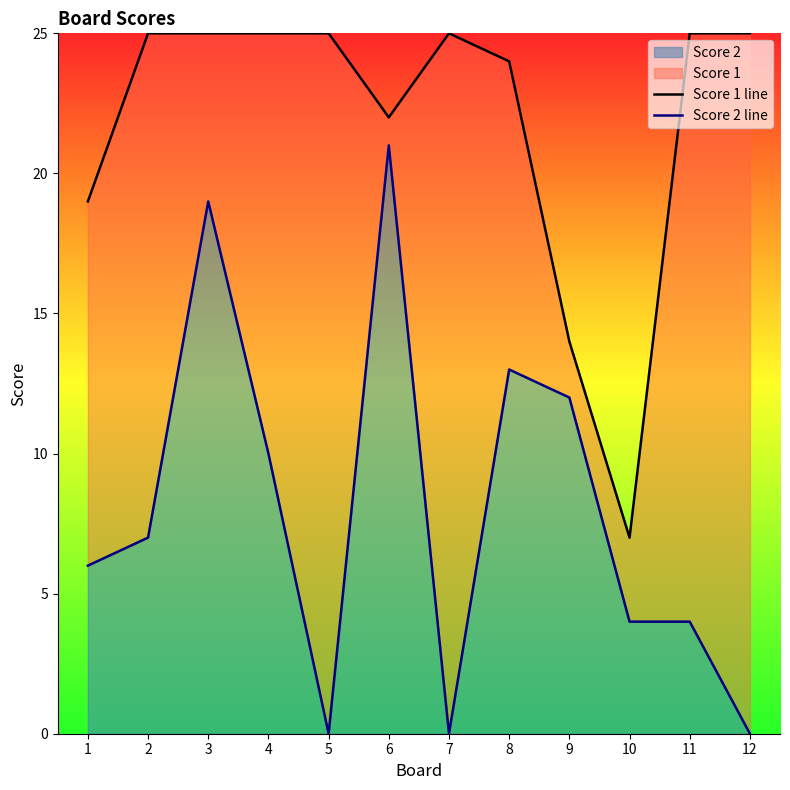

How many interior local valleys does the Score 2 line series have?

2